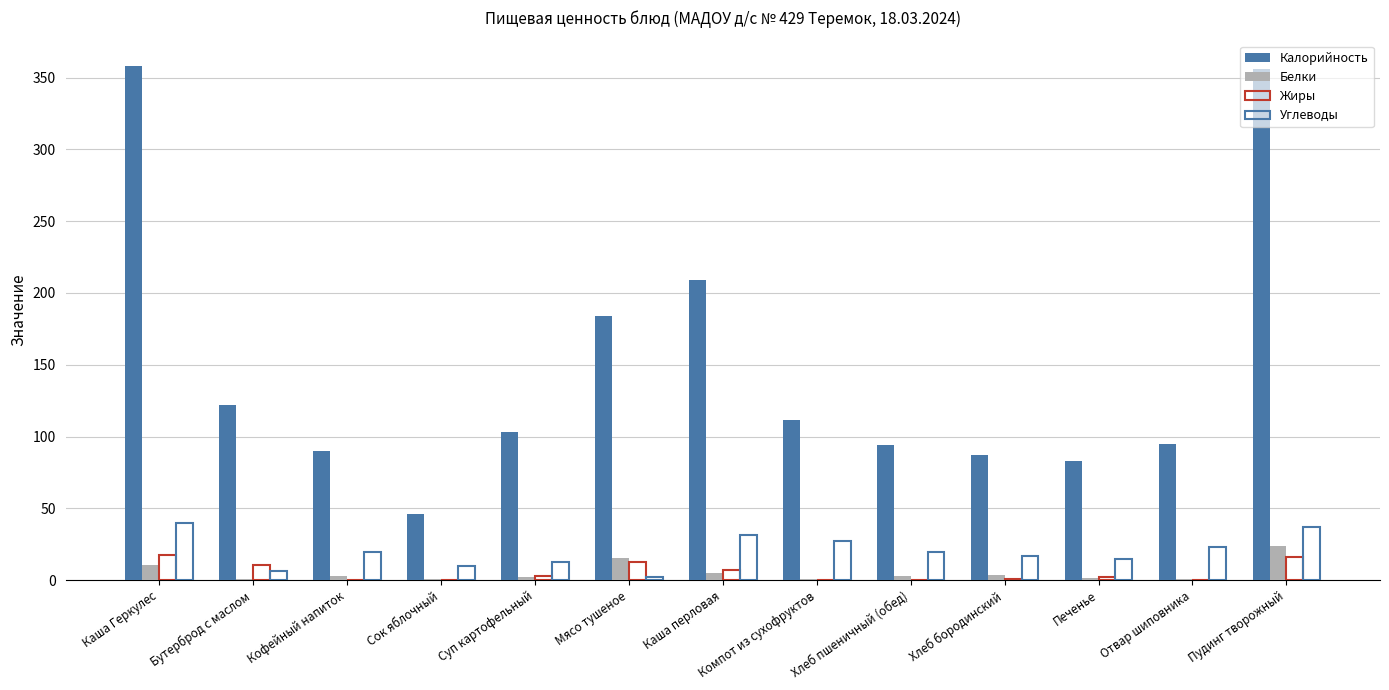

How many groups of bars are there?

13